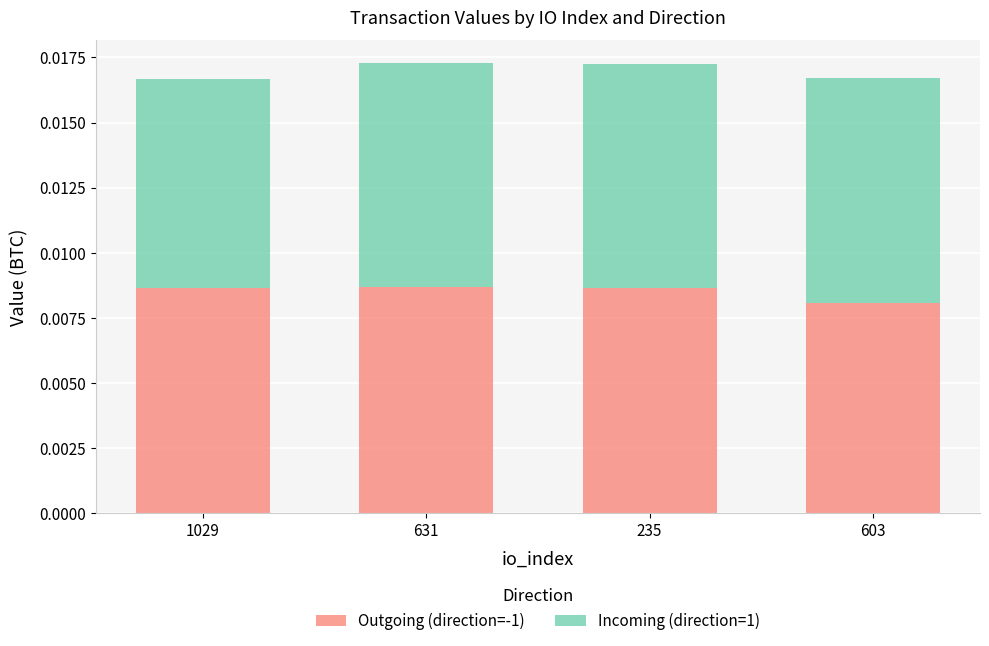

Which category has the lowest value in the Outgoing (direction=-1) series?

603